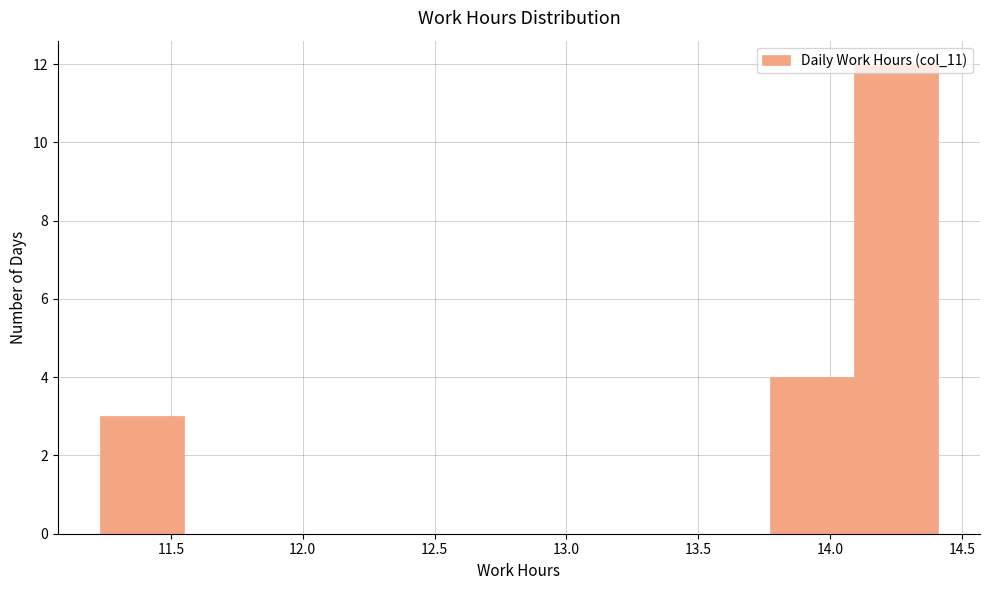

Reading left to right, transcribe this chart: for each bar, give the range it covers on the x-axis and its height. Neither the bar edges nor the heights are printed on the chart, so give them approximately, as read against the axes.

11.25 to 11.55: 3
11.55 to 11.85: 0
11.85 to 12.20: 0
12.20 to 12.50: 0
12.50 to 12.80: 0
12.80 to 13.15: 0
13.15 to 13.45: 0
13.45 to 13.75: 0
13.75 to 14.10: 4
14.10 to 14.40: 12